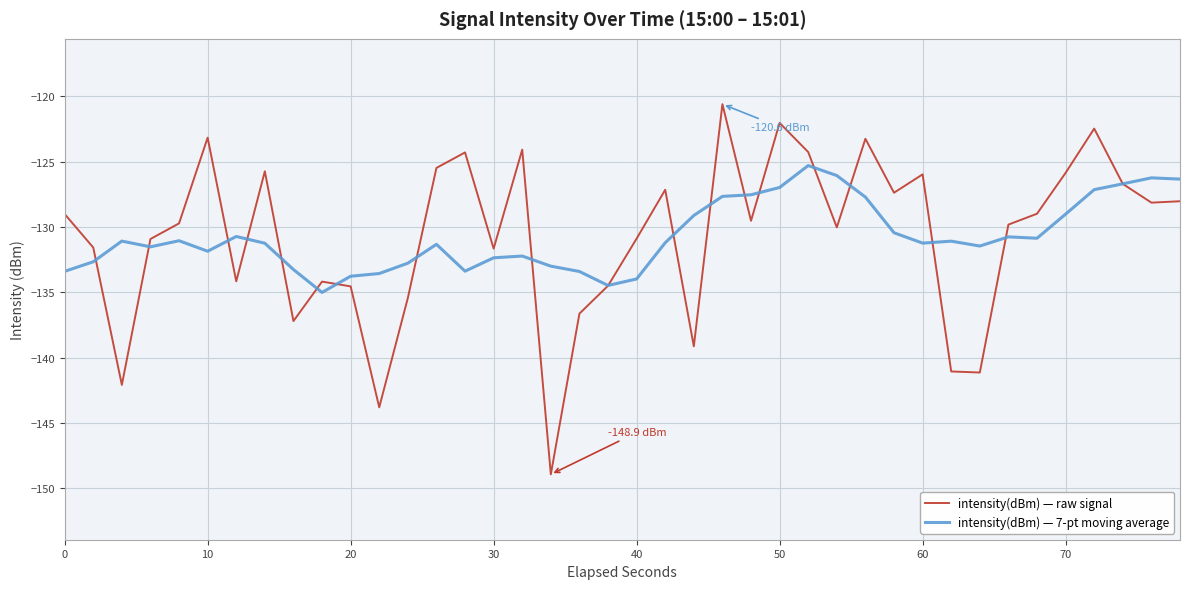

Which series has the widest spread of values?

intensity(dBm) — raw signal